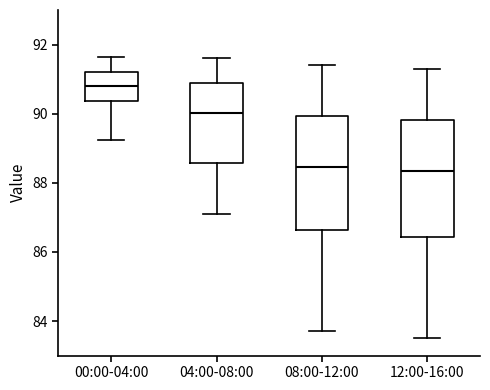

Reading left to right, transcribe this box plot: for each box, give where its median line is, the range the box spans, and where its two whiskers end, as read against the y-axis. The values are not printed on the chart, so give them approximately, as read against the axis.

00:00-04:00: median 90.8, box 90.4 to 91.2, whiskers 89.2 to 91.6
04:00-08:00: median 90.0, box 88.6 to 90.8, whiskers 87.2 to 91.6
08:00-12:00: median 88.4, box 86.6 to 90.0, whiskers 83.8 to 91.4
12:00-16:00: median 88.4, box 86.4 to 89.8, whiskers 83.6 to 91.4